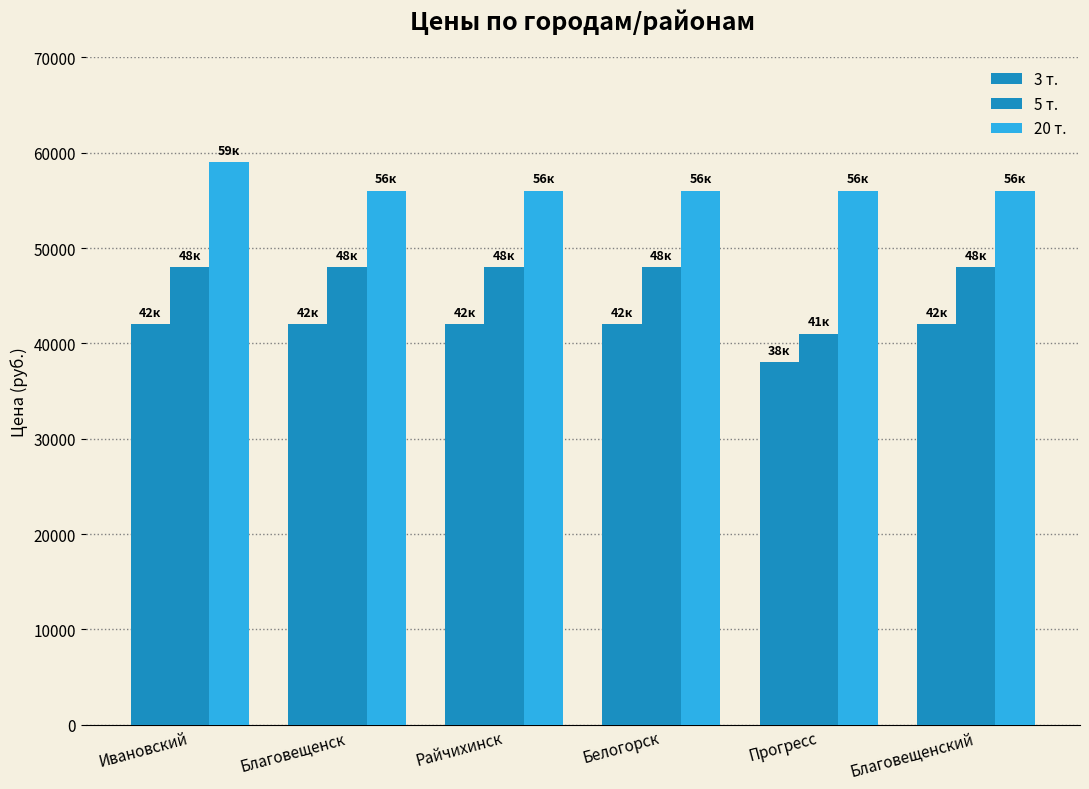

How many bars are there in total?

18